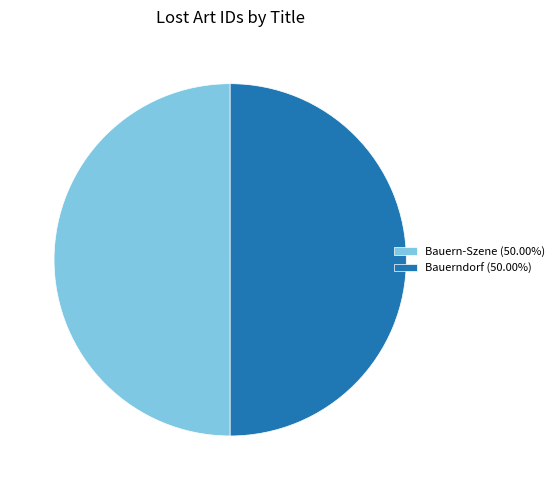

Combined, do Bauerndorf (50.00%) and Bauern-Szene (50.00%) account for over 50%?

Yes